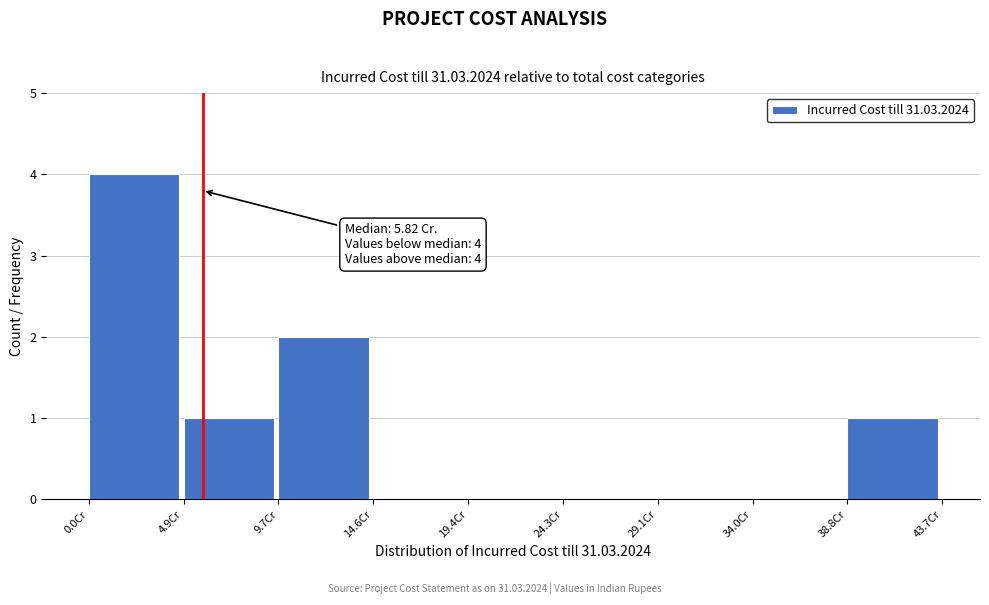

Which range on the x-axis has the tallest bar?

0.0 to 5.0